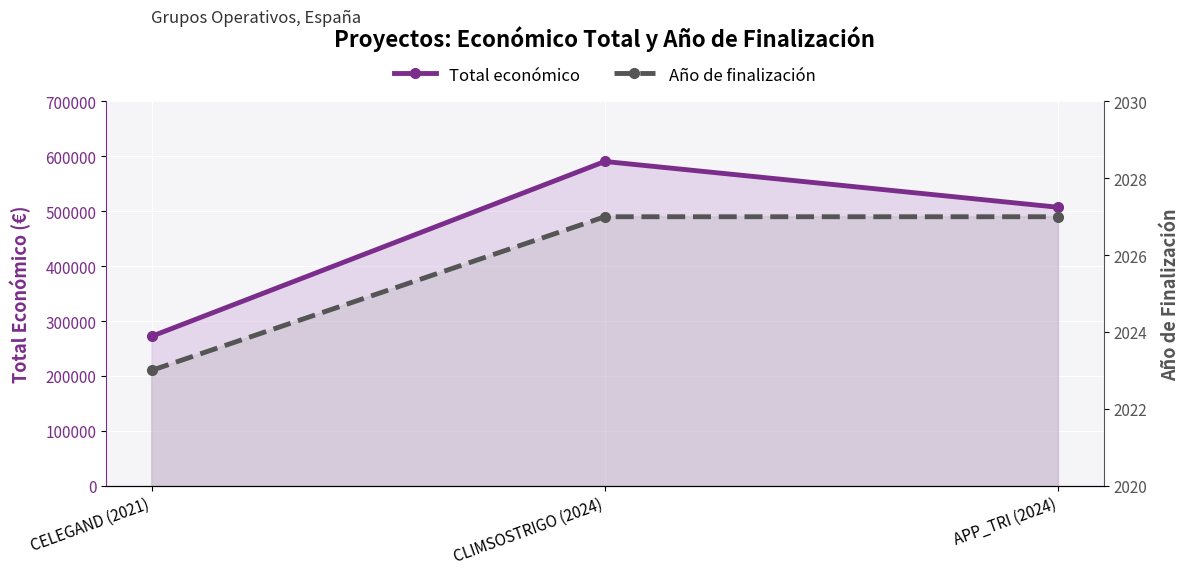

List the series in order of their peak value, highest first.

Total económico, Año de finalización